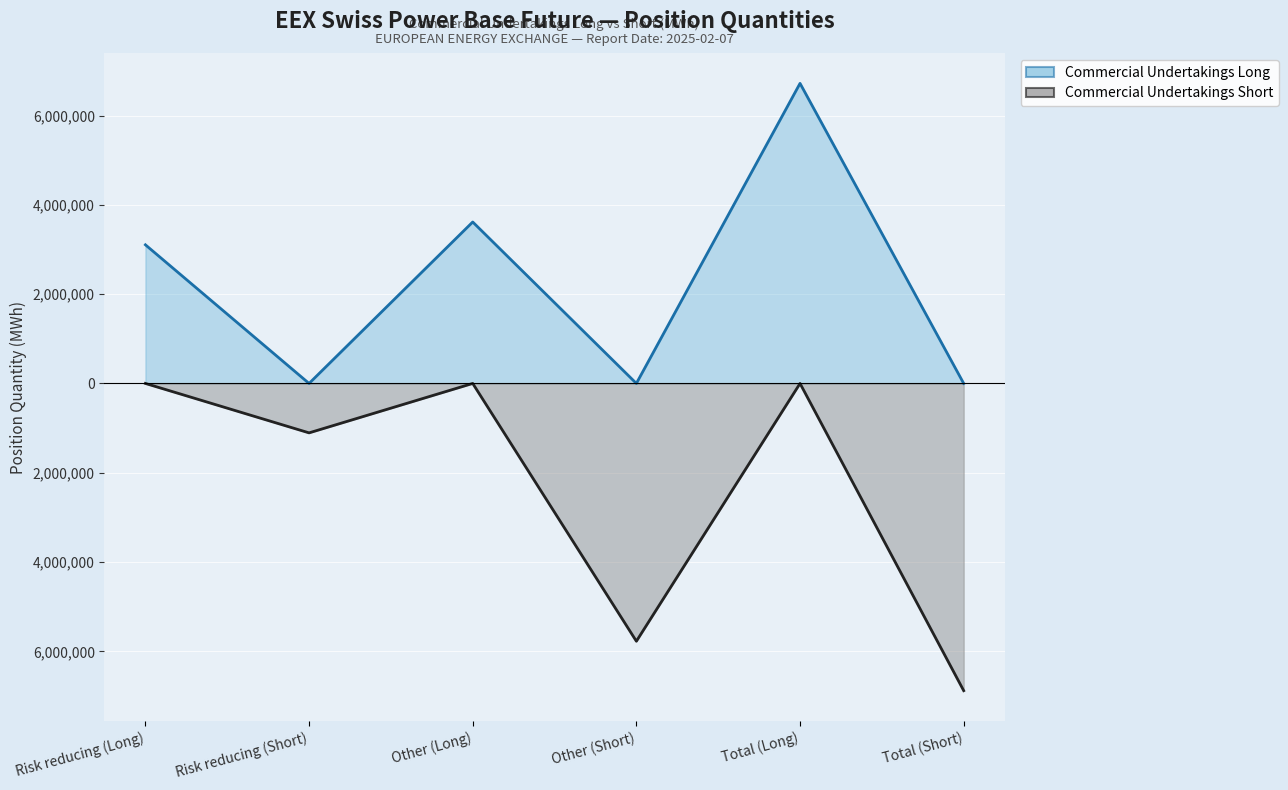

True or false: Commercial Undertakings Short and Commercial Undertakings Long cross at least once.

False